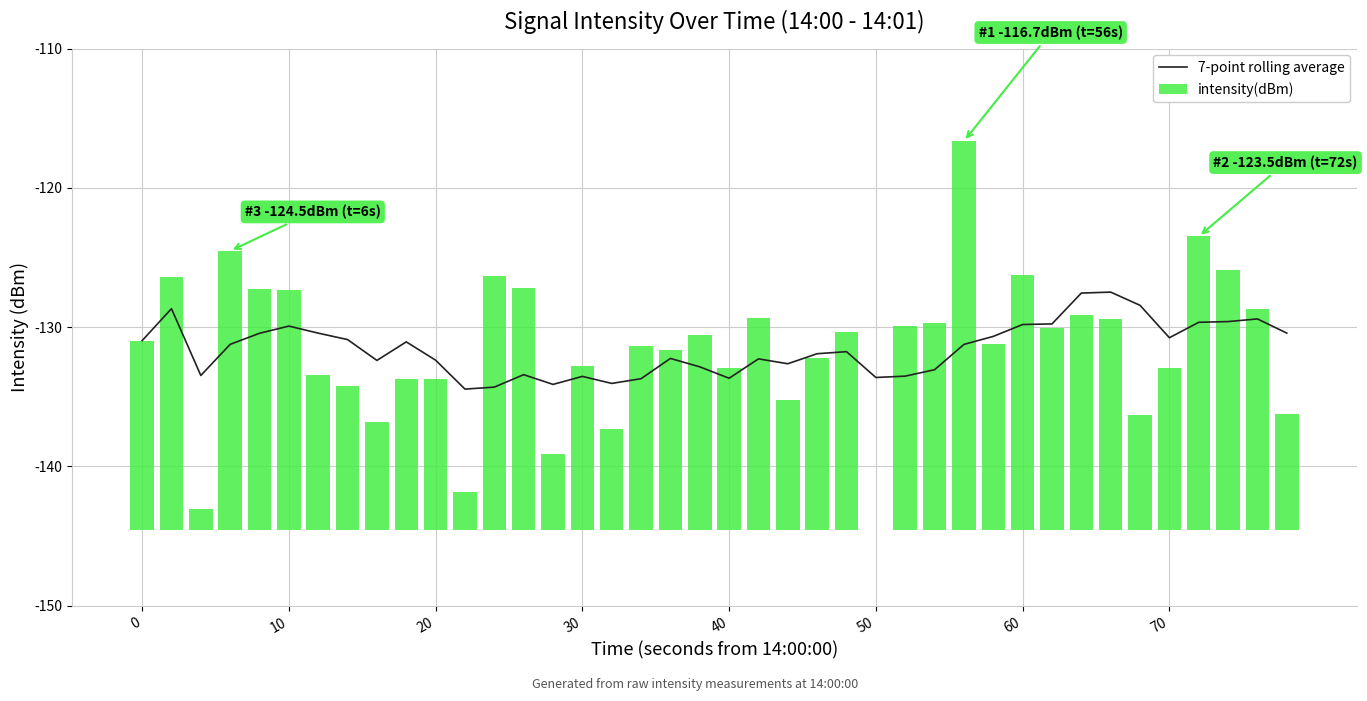

List the series in order of their peak value, highest first.

intensity(dBm), 7-point rolling average